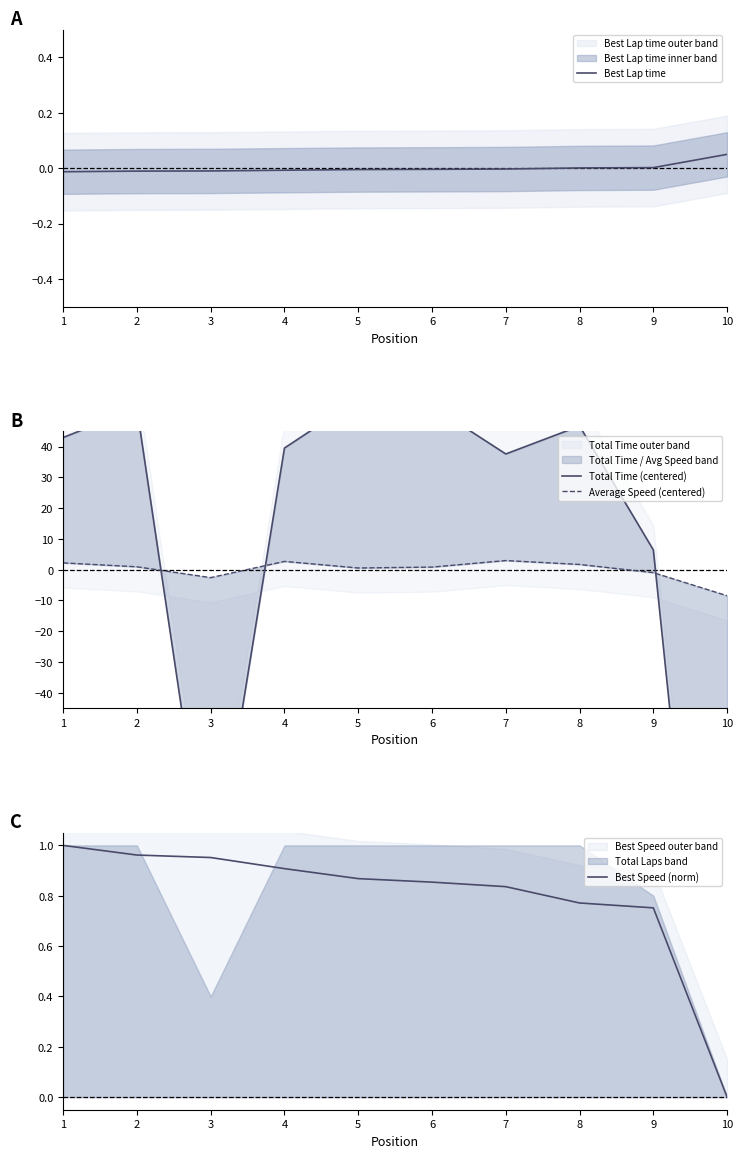

At which label is Total Time (centered) closest to -85?

3